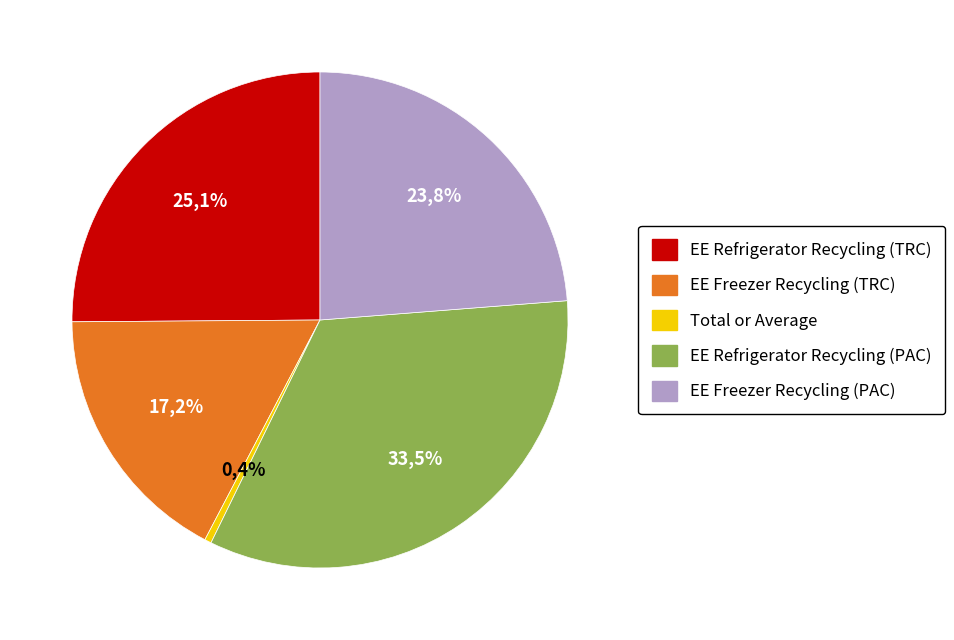

Which category has the smallest portion of the pie?

Total or Average